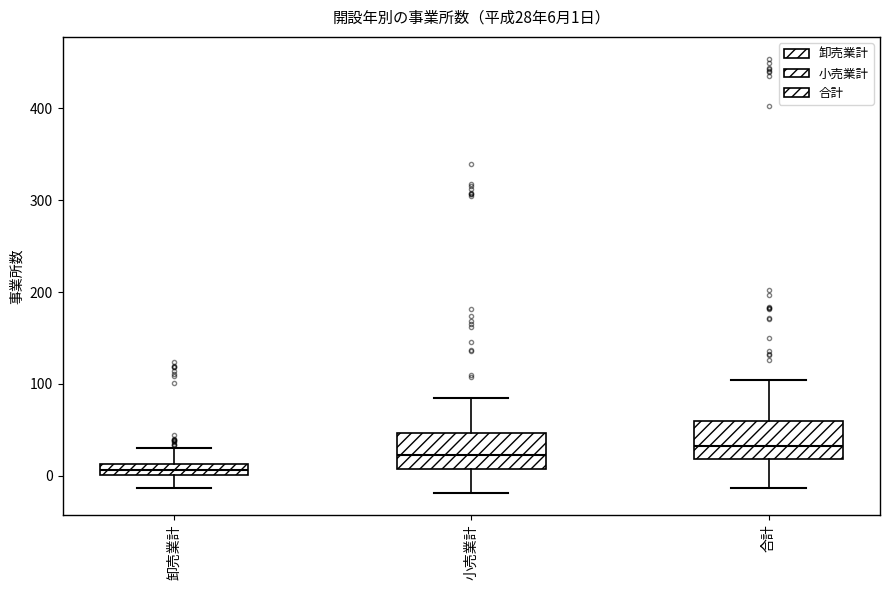

Which box has the lowest median line?

卸売業計